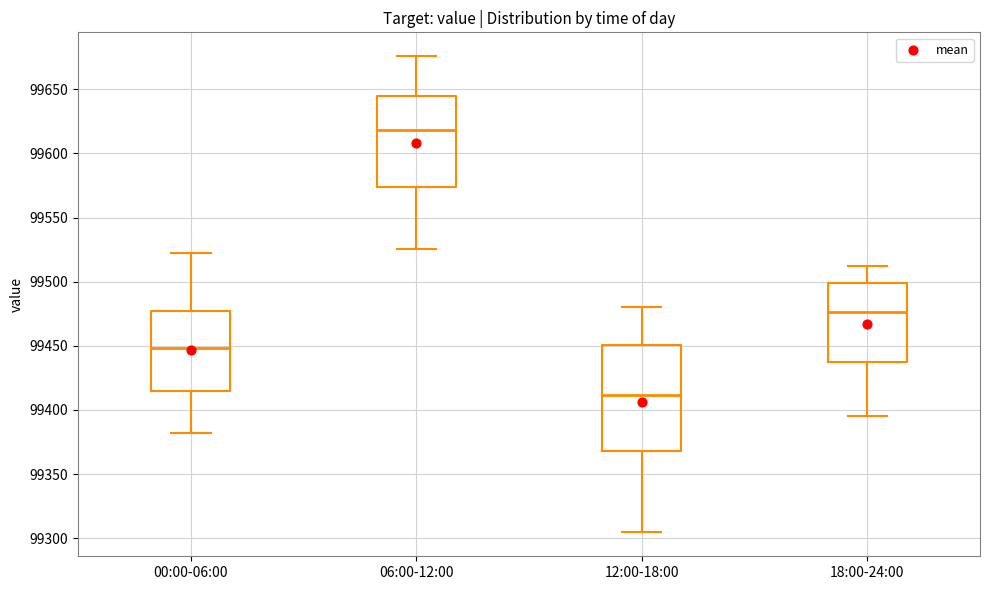

Where is the lower edge of the box for 12:00-18:00 on the y-axis? The values are not printed on the chart, so give them approximately, as read against the axis.

99370